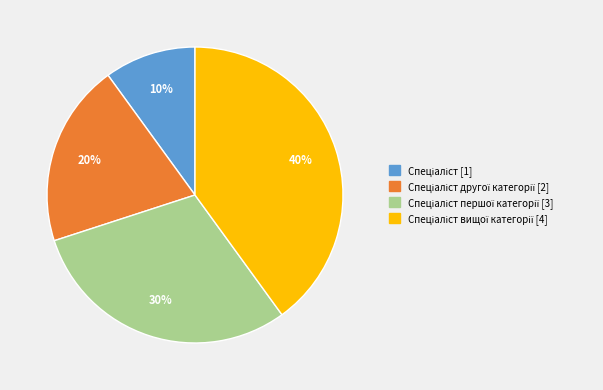

Is there a majority slice in this chart?

No